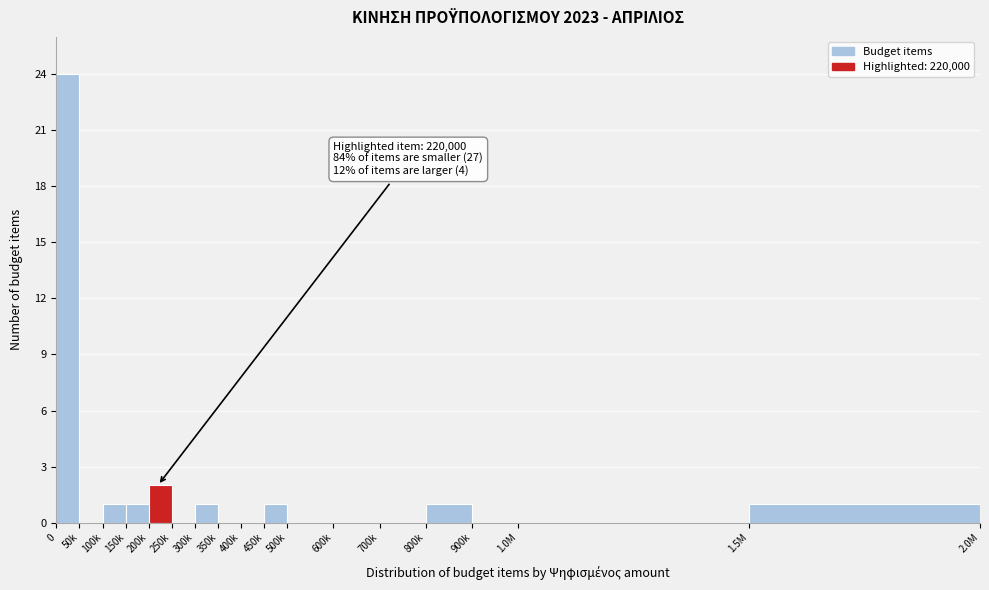

Reading left to right, what are all the values shown in this chart?

0=24	50k=0	100k=1	150k=1	200k=2	250k=0	300k=1	350k=0	400k=0	450k=1	500k=0	600k=0	700k=0	800k=1	900k=0	1.0M=0	1.5M=1